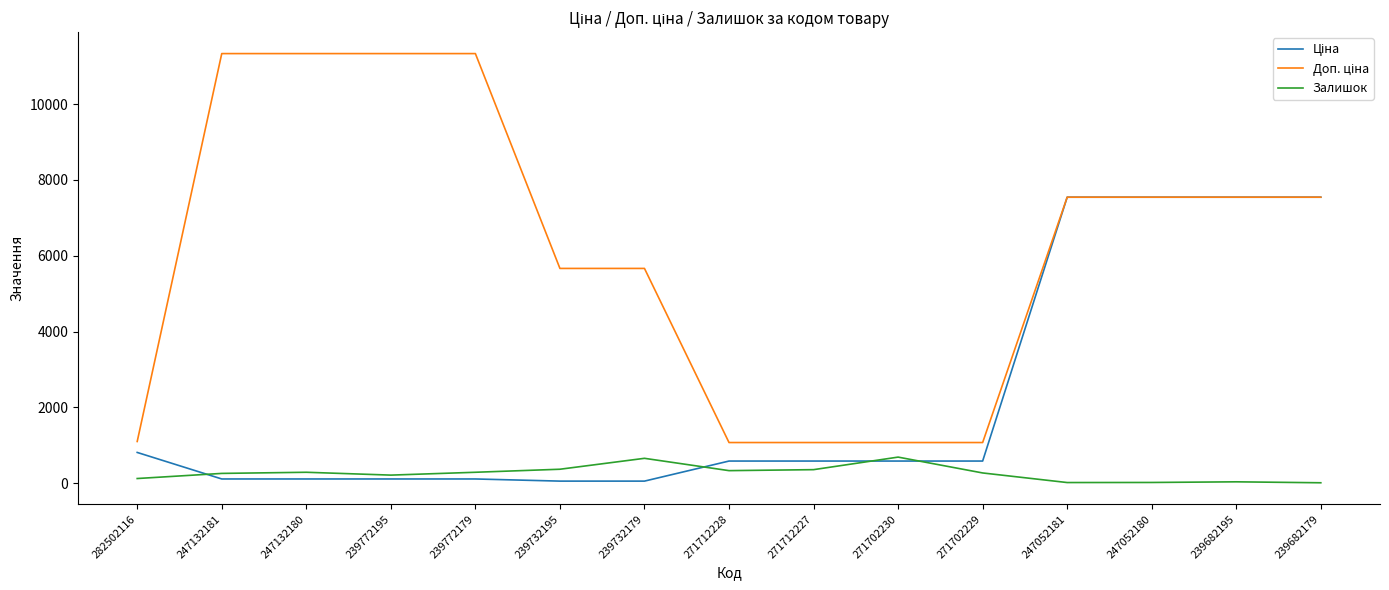

What is the greatest value displayed?

11334.0